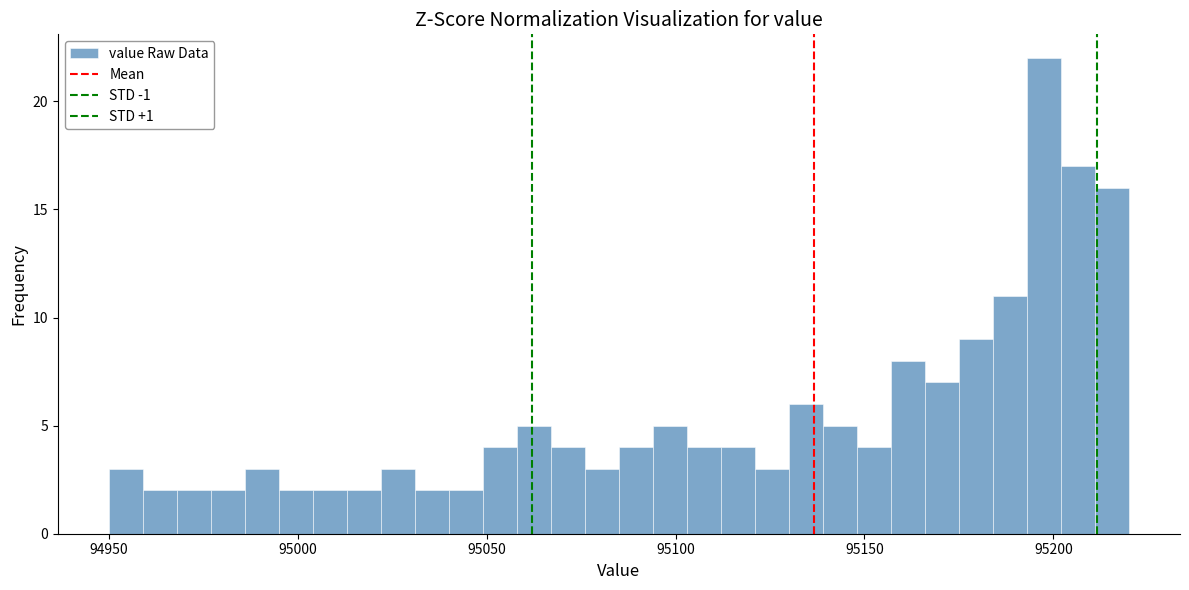

Read against the x-axis, roughly where is the centre of the tallest bar?

95200